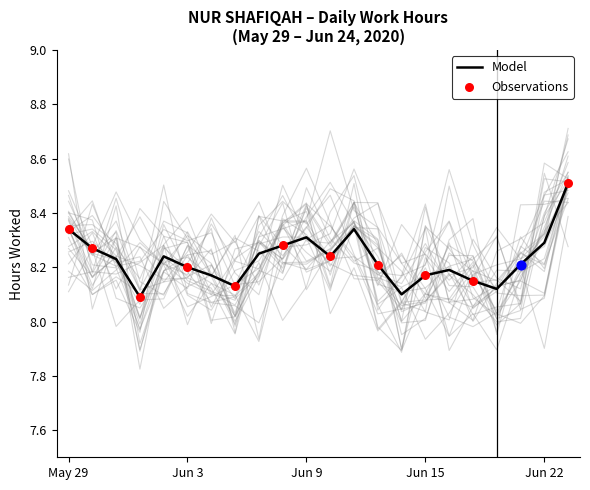

Between 20 and 23, which is larger?

23